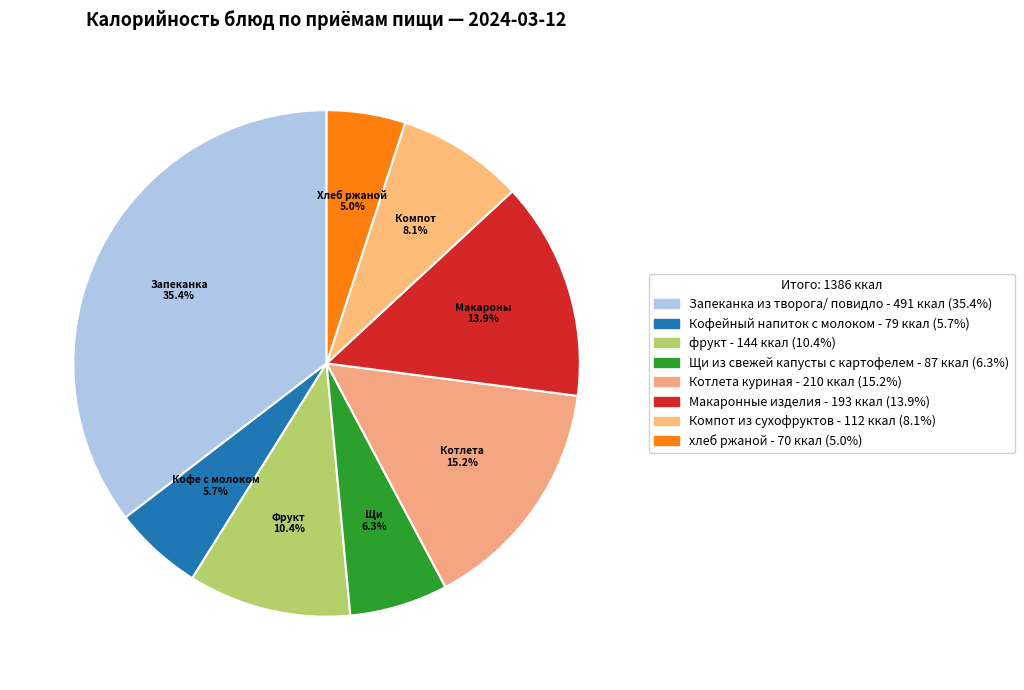

How much of the chart is everything except Щи из свежей капусты с картофелем?

93.7%